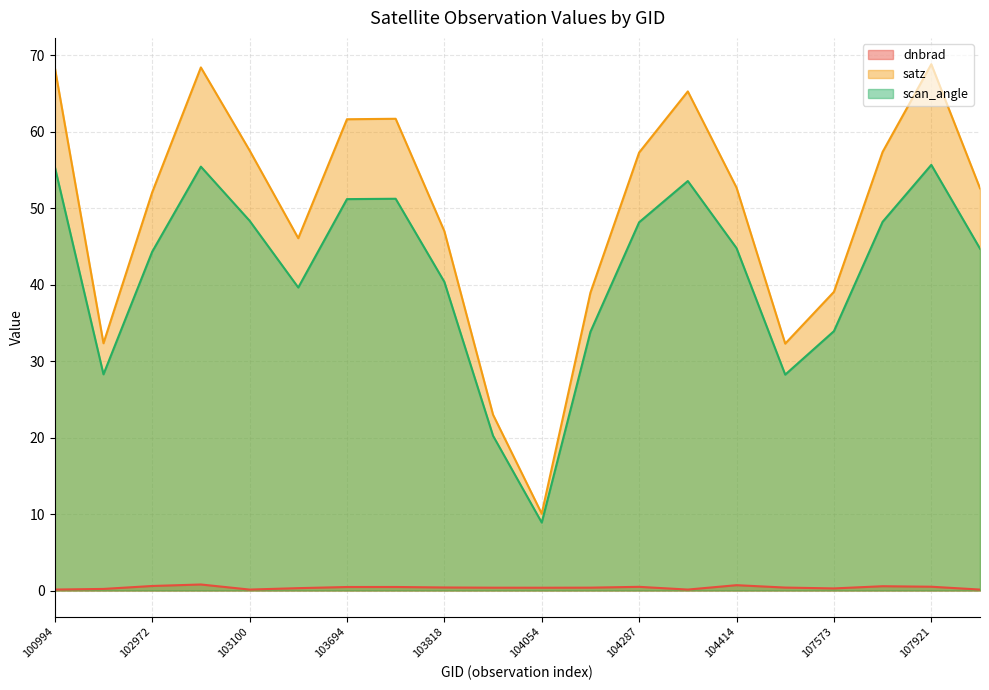

The satz series shows 65.3 at 104295. True or false?

True